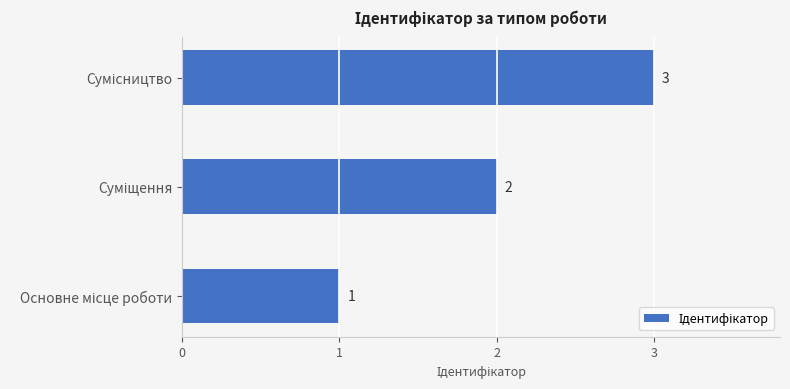

How many categories are shown in the chart?

3